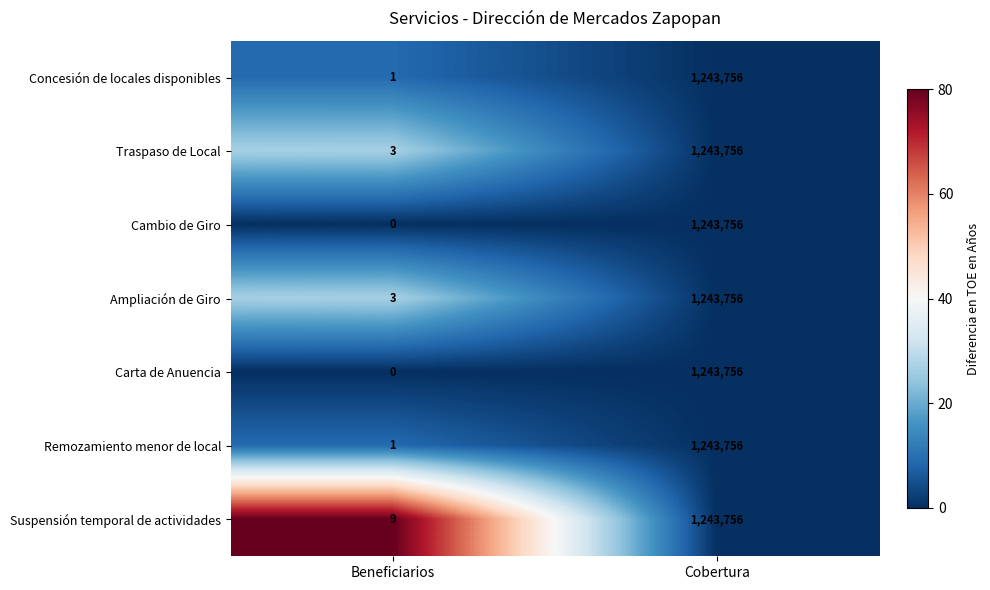

The value of Concesión de locales disponibles at Beneficiarios is 1. True or false?

True